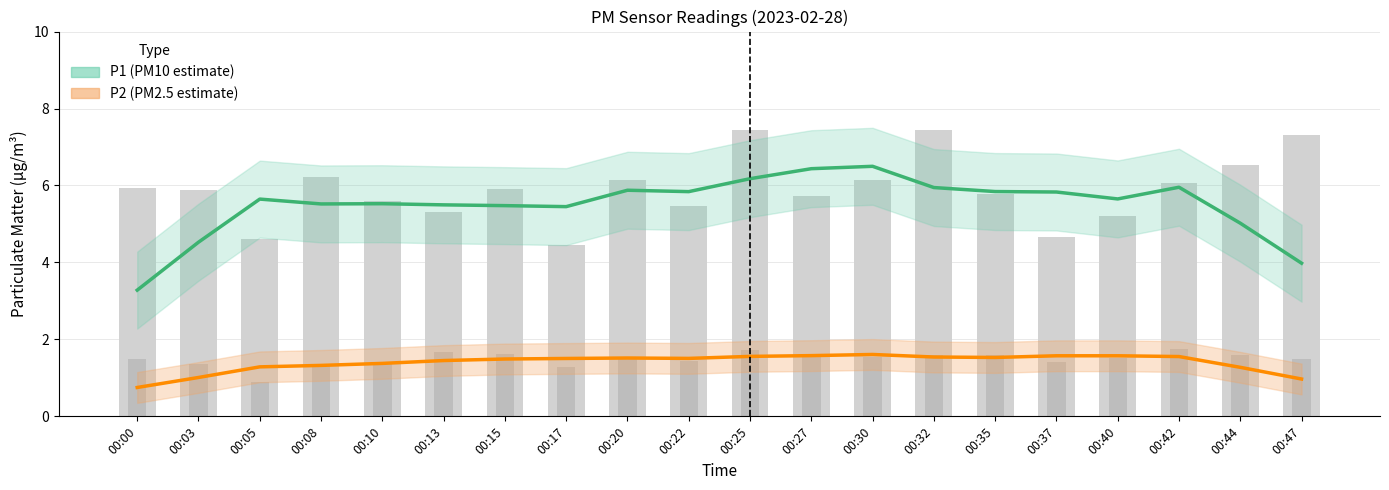

What are all the series names shown in the legend?

P1, P2